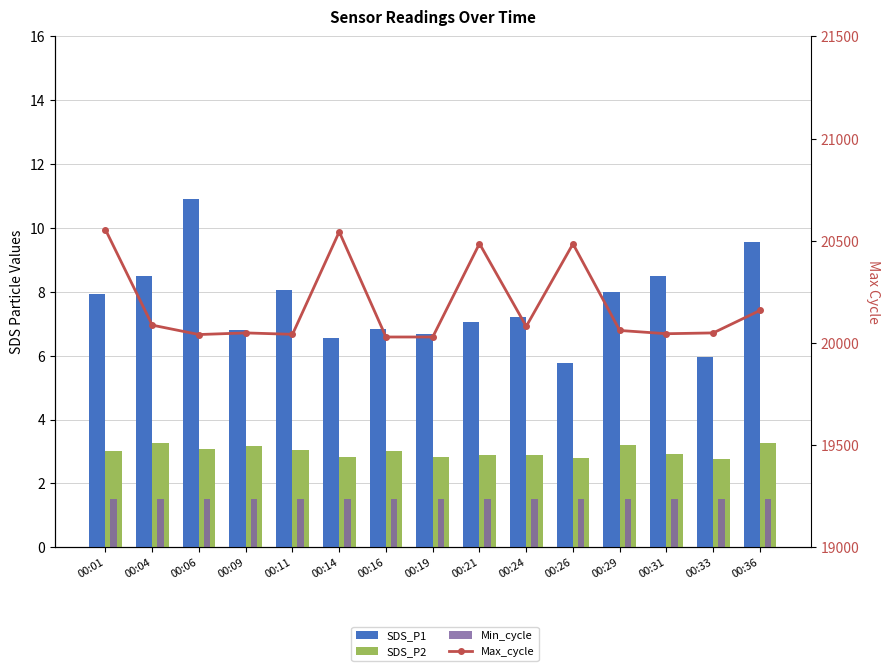

Which category has the highest value across all series?

00:01